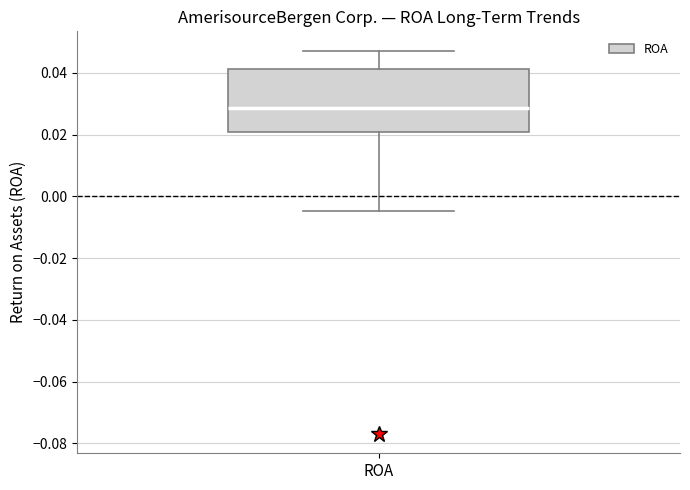

Read this box plot against the y-axis: the position of the median line, the range covered by the box, and the ends of both whiskers. The values are not printed on the chart, so give them approximately, as read against the axis.

median 0.028, box 0.020 to 0.042, whiskers -0.004 to 0.048